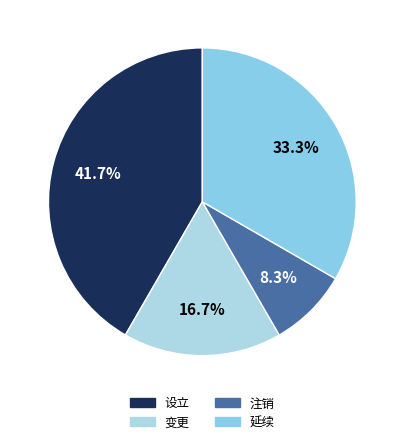

Combined, what portion of the pie is 设立 and 变更?

58.3%